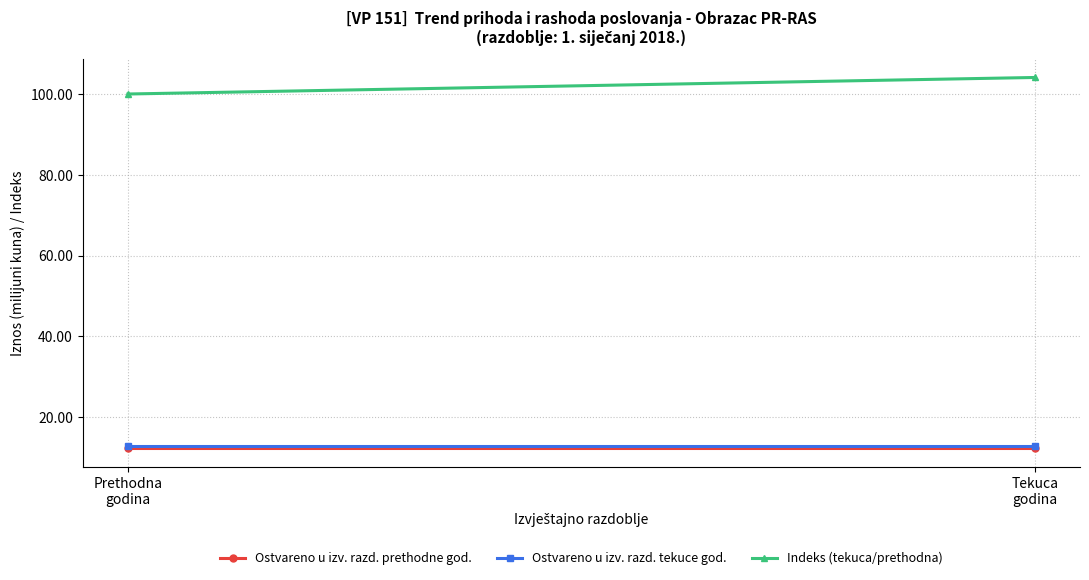

Is it true that Ostvareno u izv. razd. prethodne god. equals 12.3 at Tekuca
godina?

True